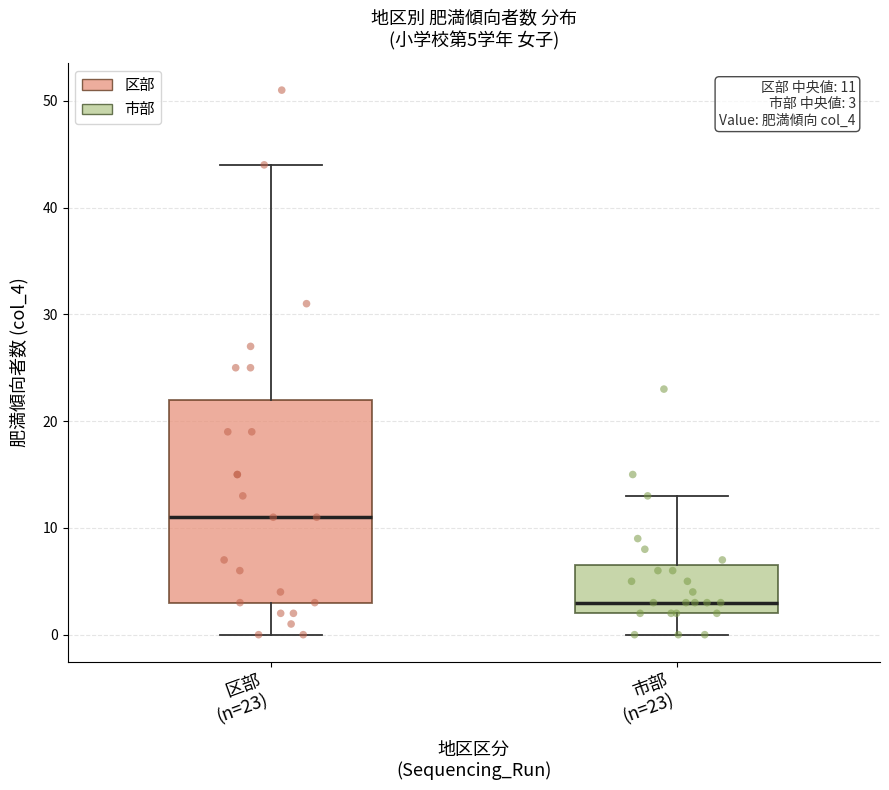

Which box is the tallest, from its lower edge to its upper edge?

区部 (n=23)